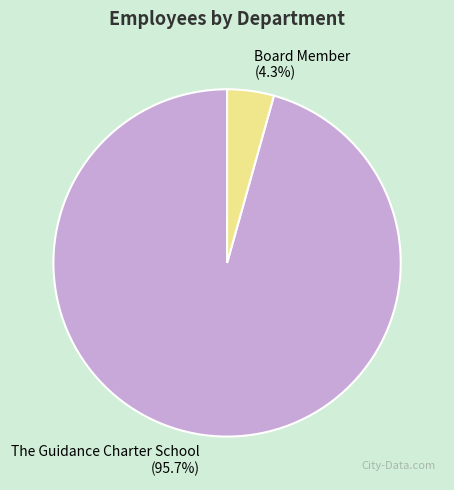

What portion of the pie excludes Board Member?

95.7%